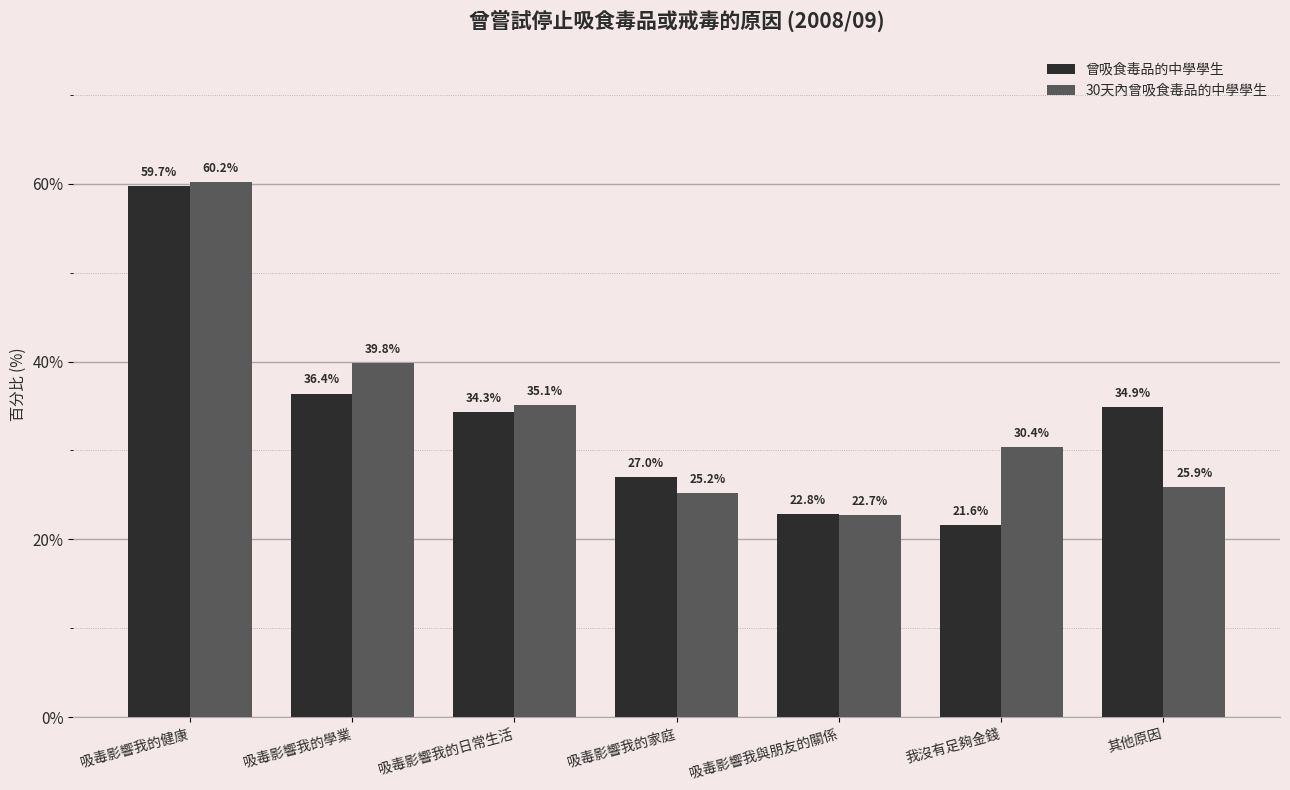

Reading left to right, what are all the values shown in this chart?

曾吸食毒品的中學學生: 59.7	36.4	34.3	27.0	22.8	21.6	34.9
30天內曾吸食毒品的中學學生: 60.2	39.8	35.1	25.2	22.7	30.4	25.9